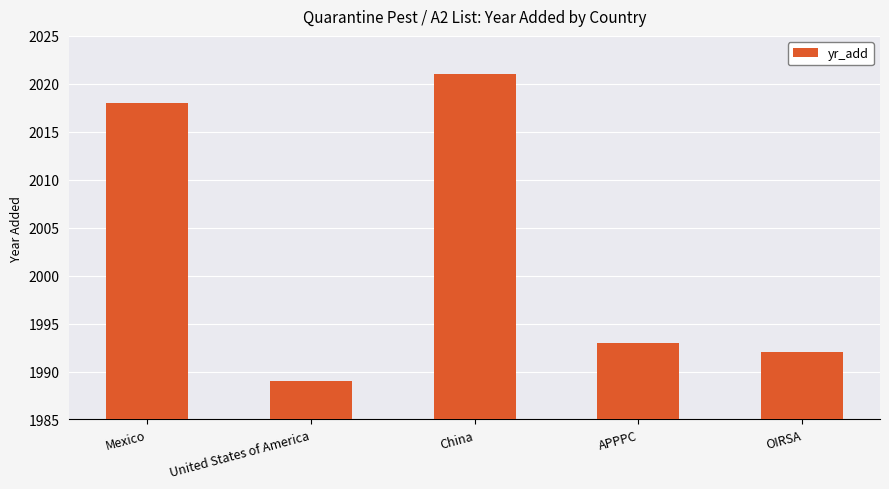

At which label is the value closest to 2005?

APPPC